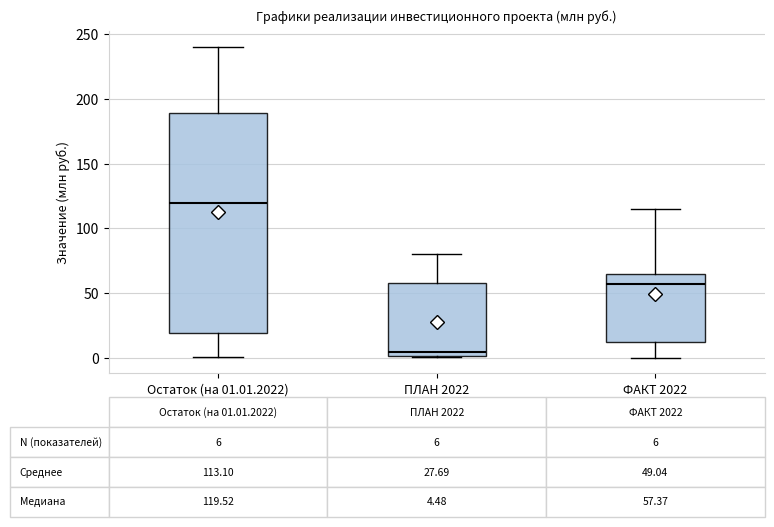

Which box's median line is the highest?

Остаток (на 01.01.2022)